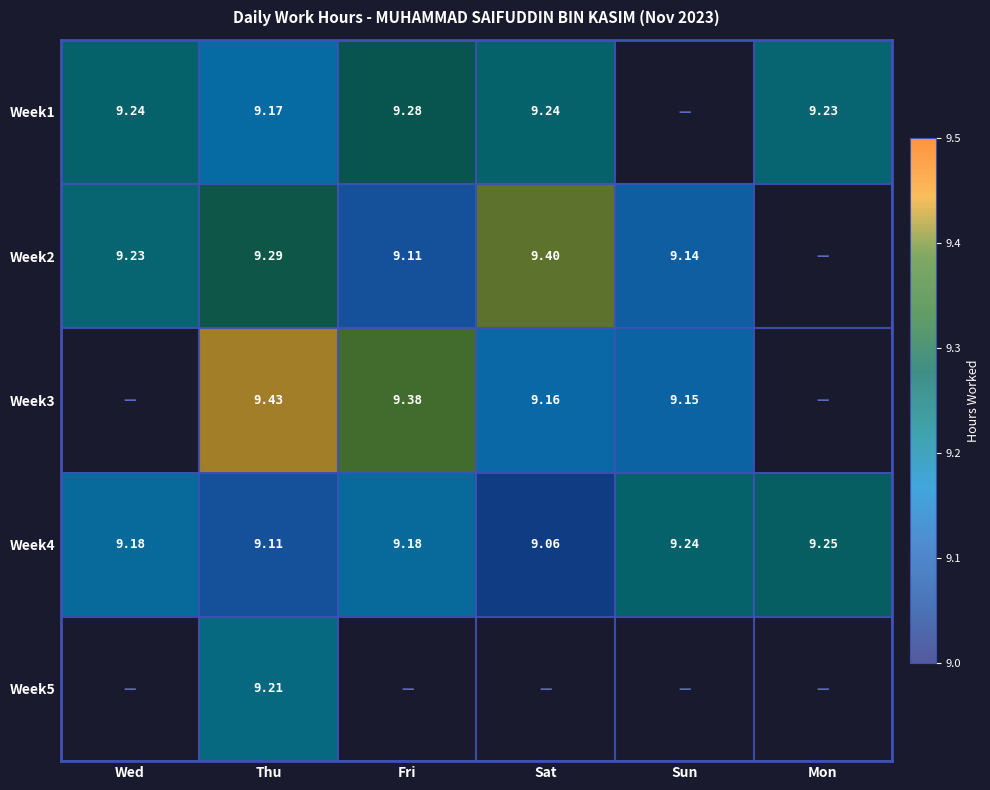

Which series has the largest total across all categories?

Week4